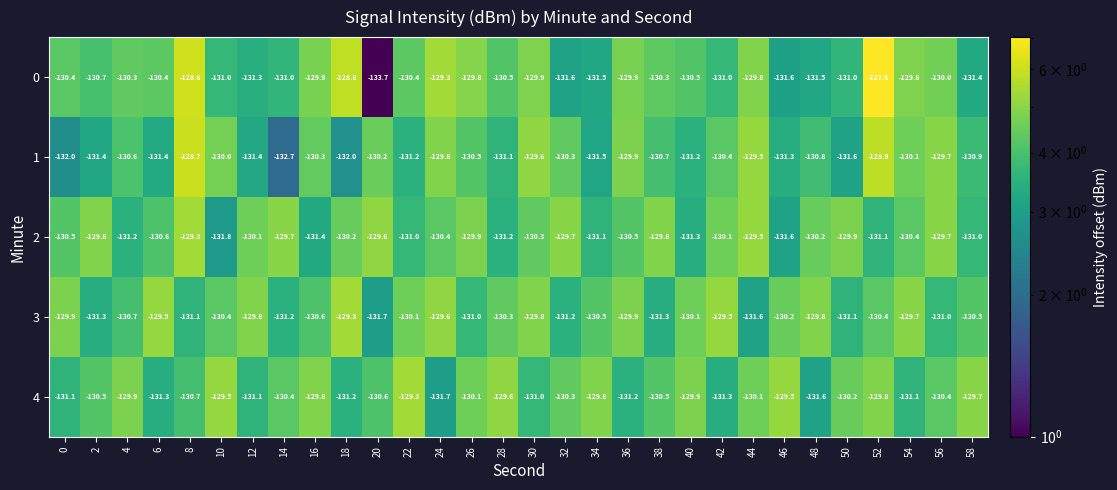

The value of 0 at 40 is -130.5. True or false?

True